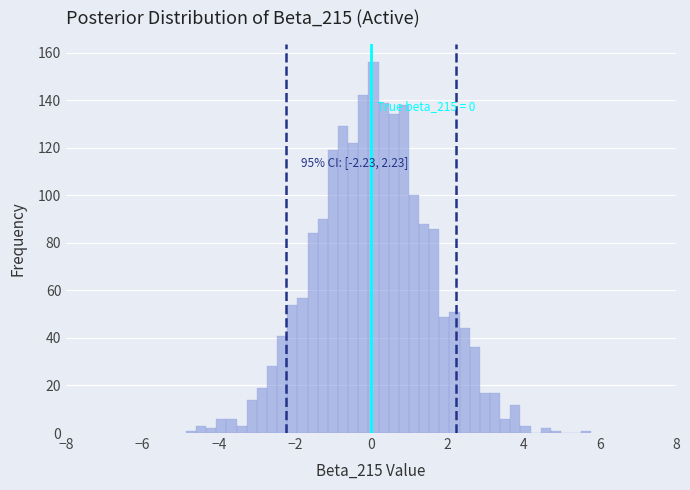

Read against the x-axis, roughly where is the centre of the tallest bar?

0.0